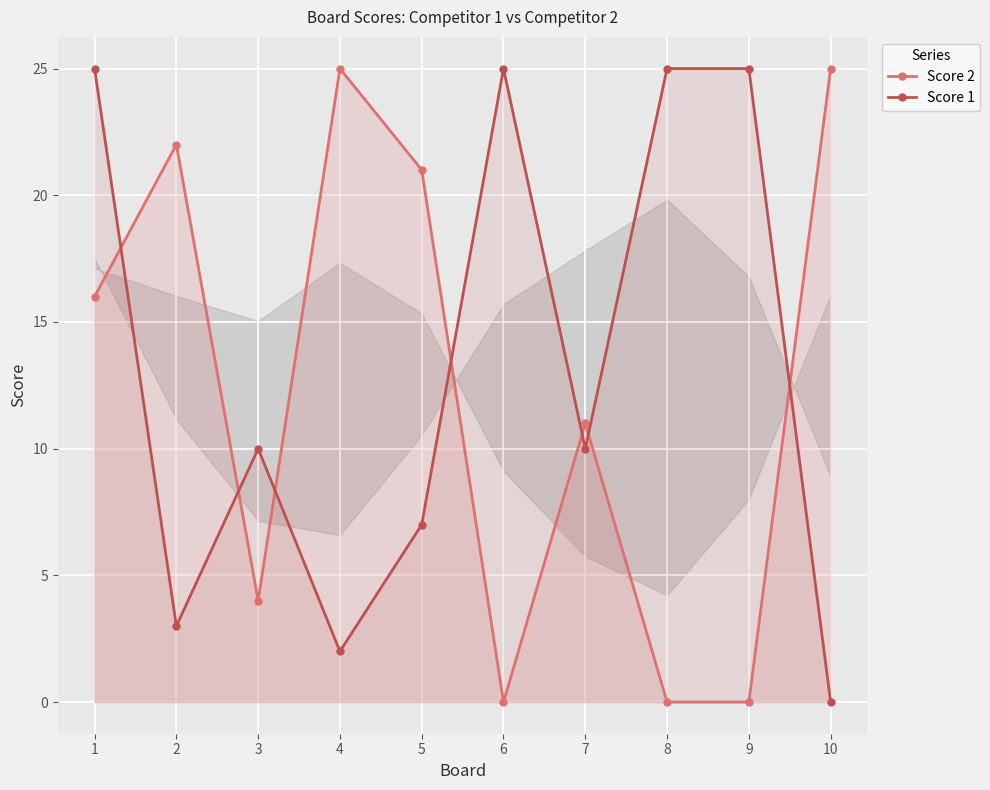

Reading left to right, what are all the values shown in this chart?

Score 2: 16	22	4	25	21	0	11	0	0	25
Score 1: 25	3	10	2	7	25	10	25	25	0